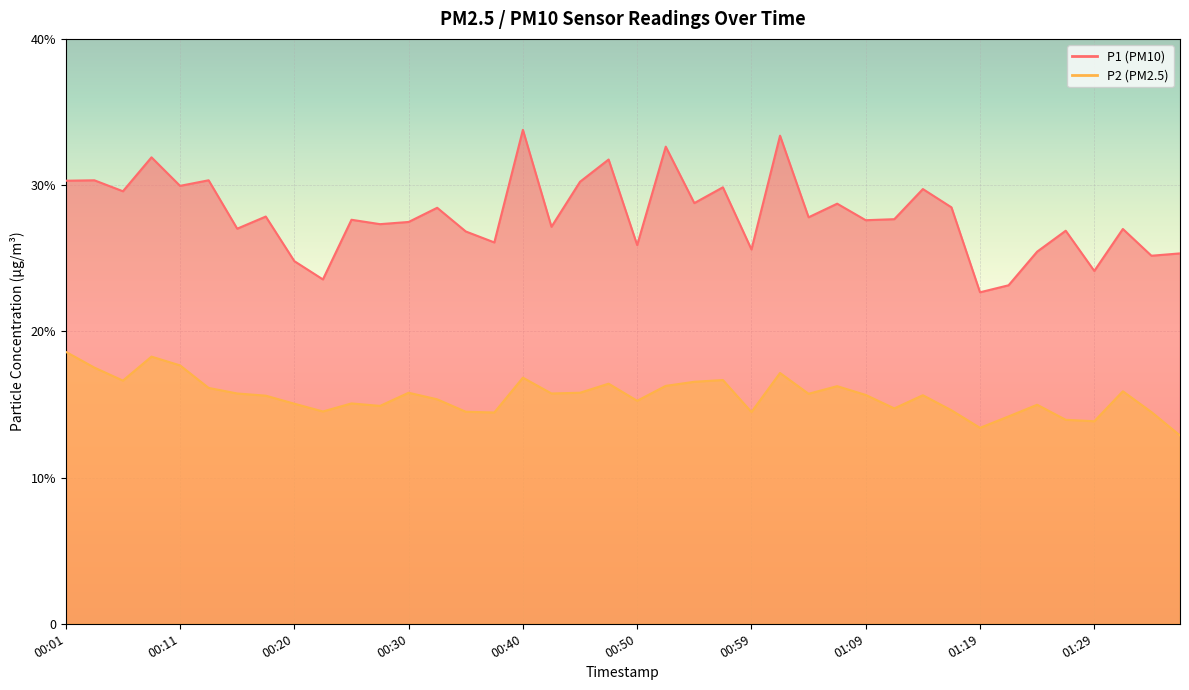

List the series in order of their overall mean, lowest first.

P2, P1